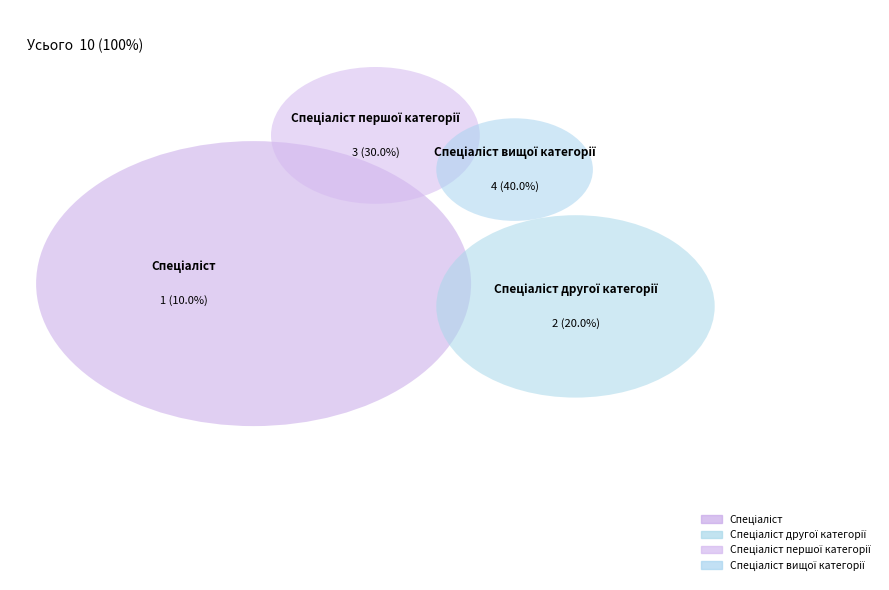

To the nearest percent, what is the difference between the Спеціаліст другої категорії and Спеціаліст першої категорії slice percentages?

10%